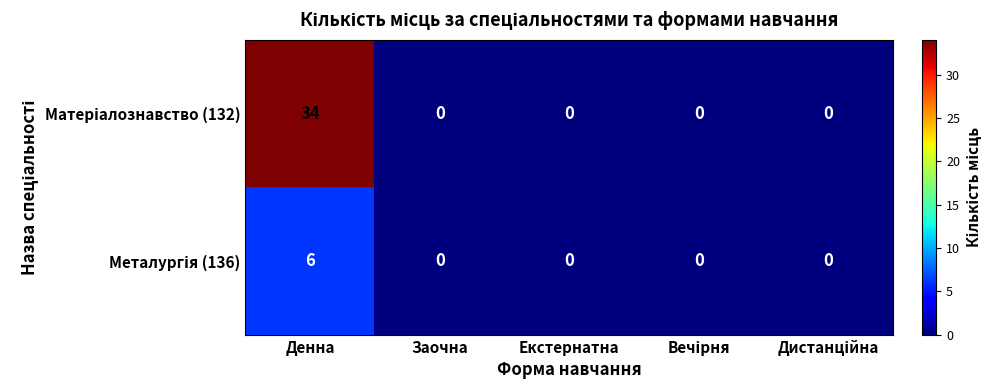

What is the total value across all series at Денна?

40